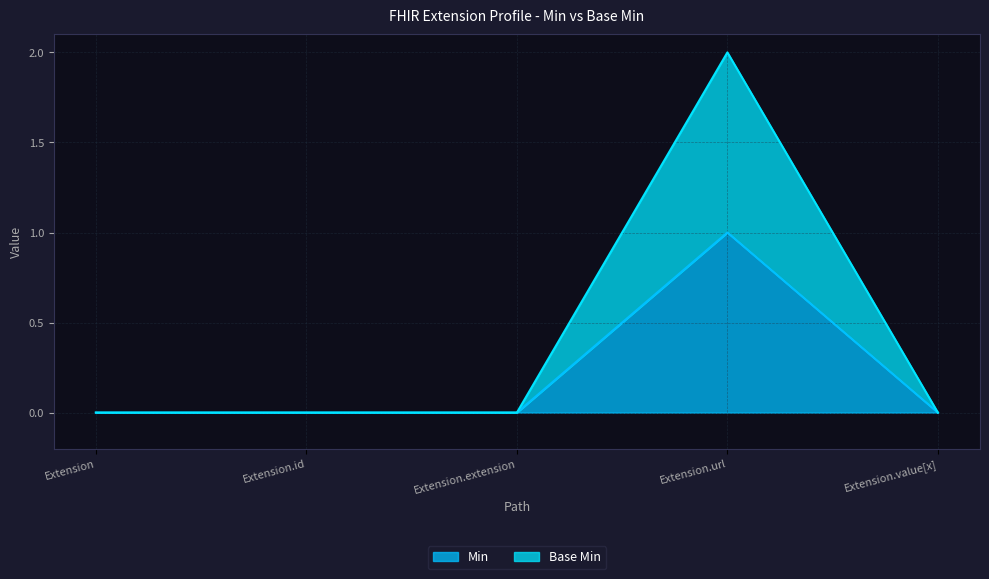

List the labels in order of Base Min value, smallest first.

Extension, Extension.id, Extension.extension, Extension.value[x], Extension.url